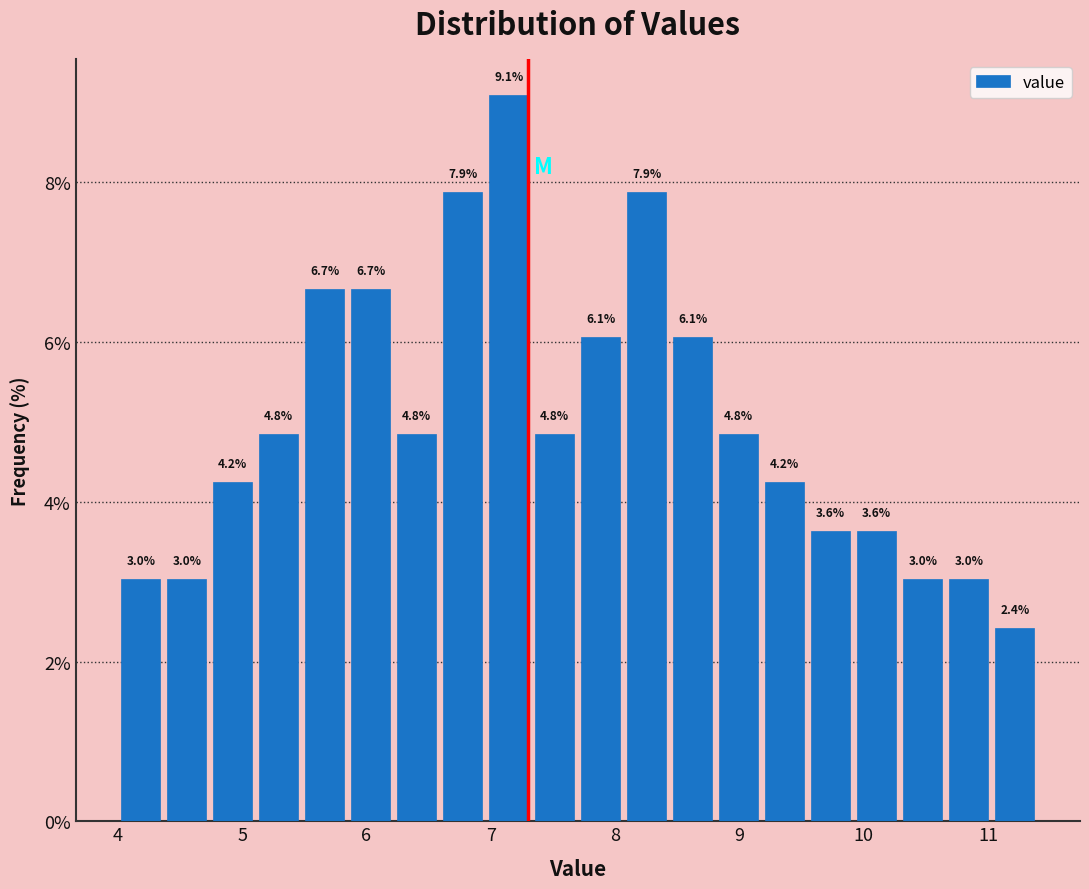

Read against the x-axis, roughly where is the centre of the tallest bar?

7.1